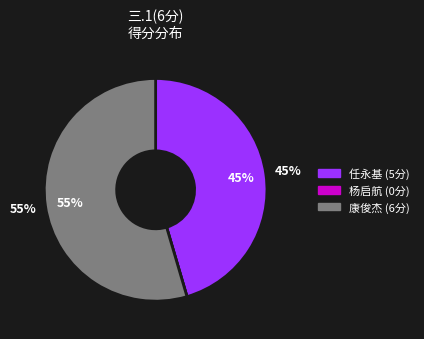

Which slice is the largest?

2021096027
康俊杰